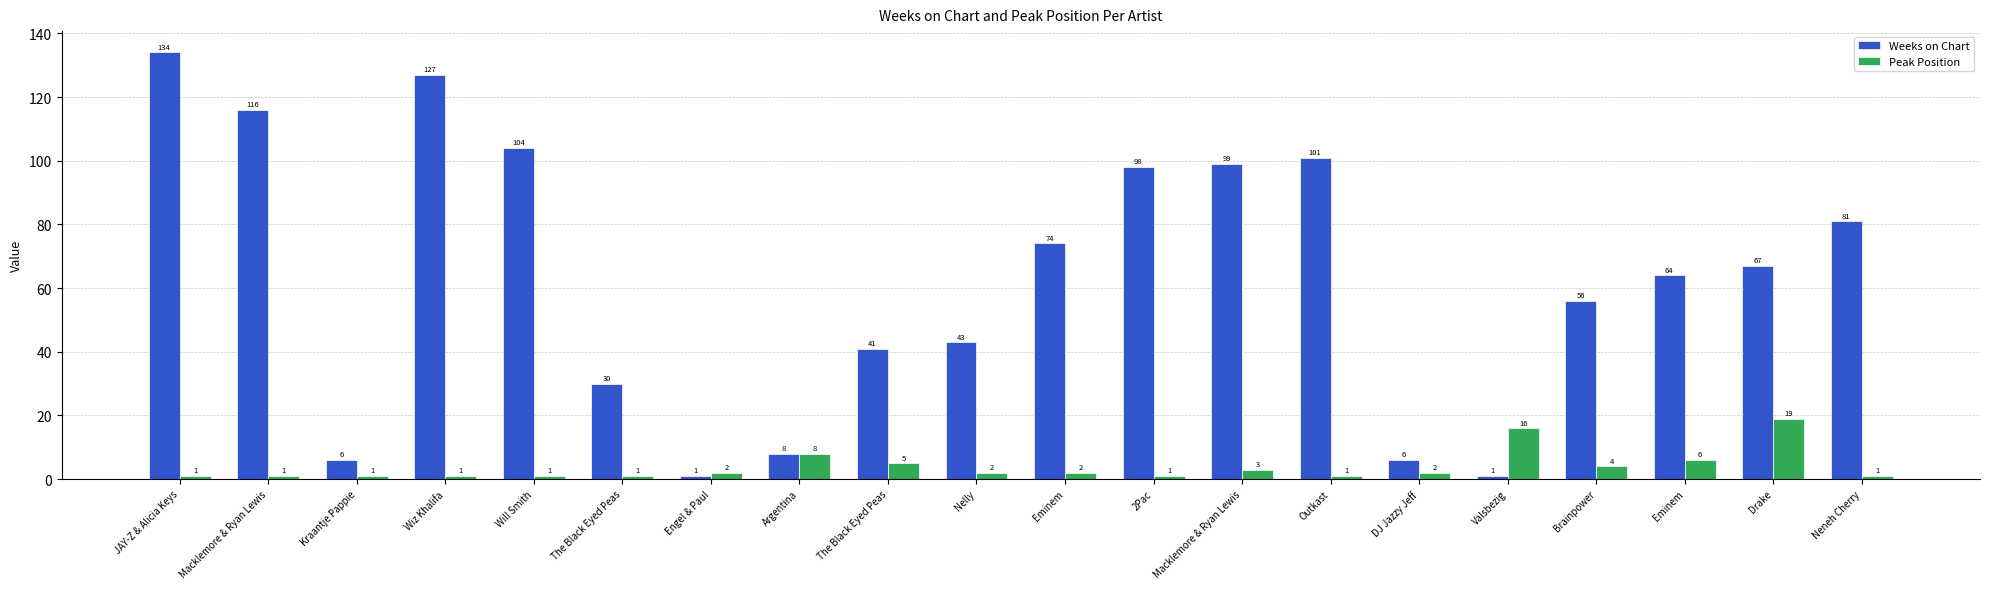

What is the average value of the Weeks on Chart series?

63